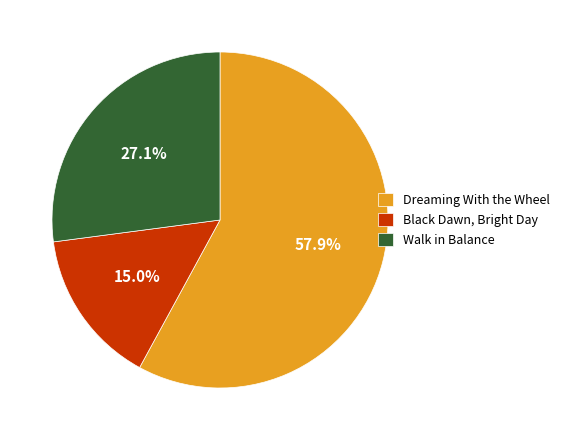

Count the number of slices in the pie.

3